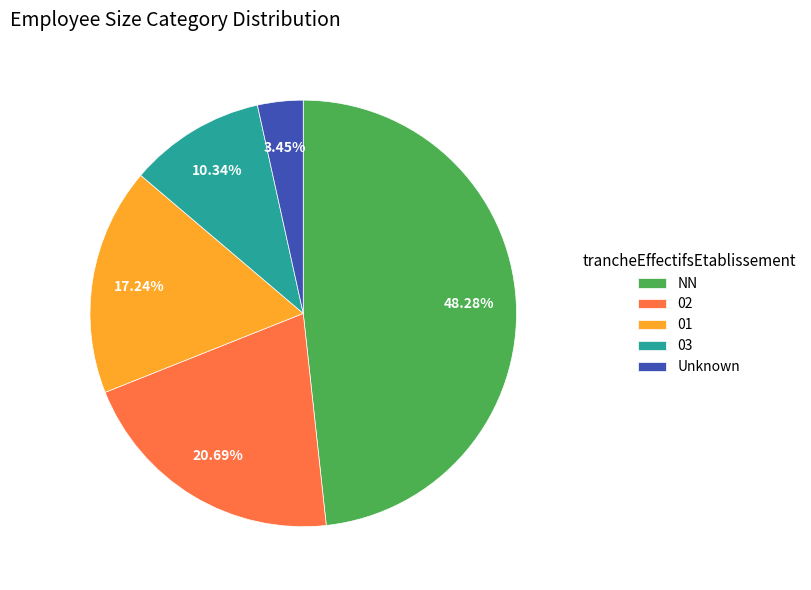

Between 01 and NN, which is larger?

NN